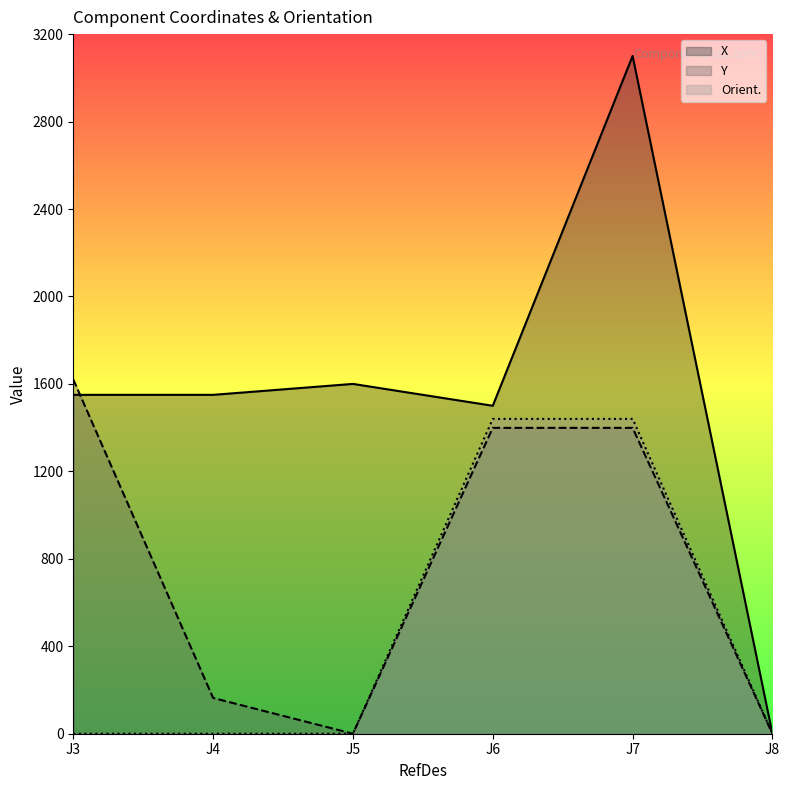

In Y, how many points are lower than both neighbors (excluding endpoints)?

1